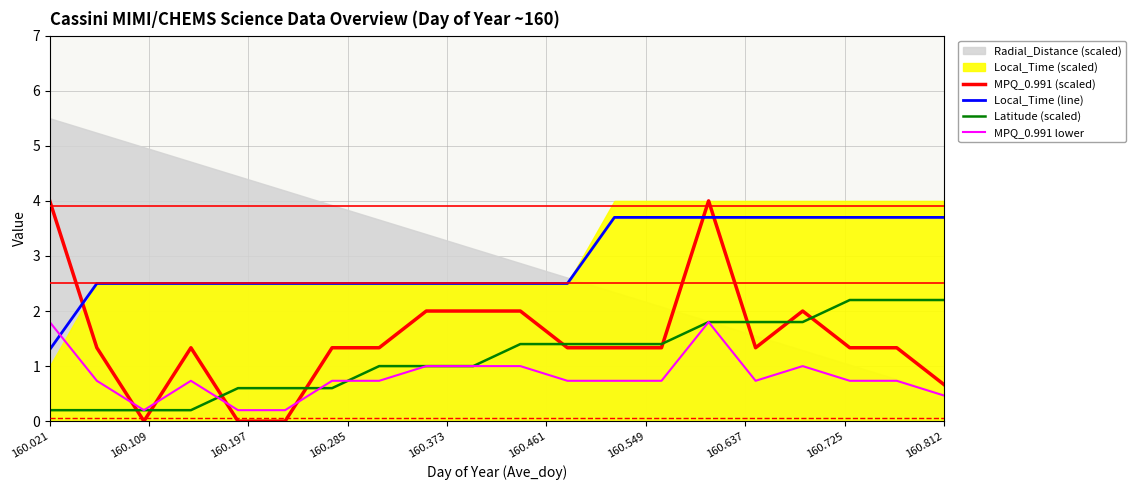

Which category has the lowest value in the Latitude (scaled) series?

160.021